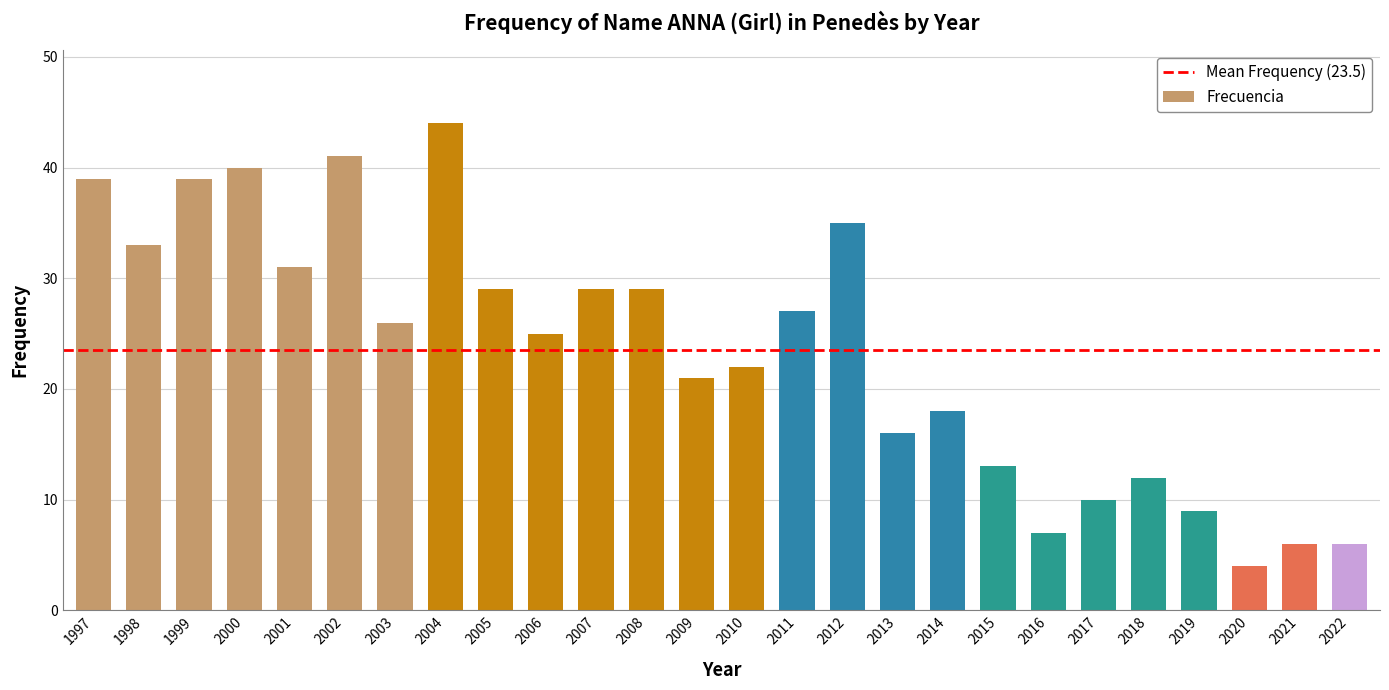

What is the change in value from 2011 to 2013?

-11